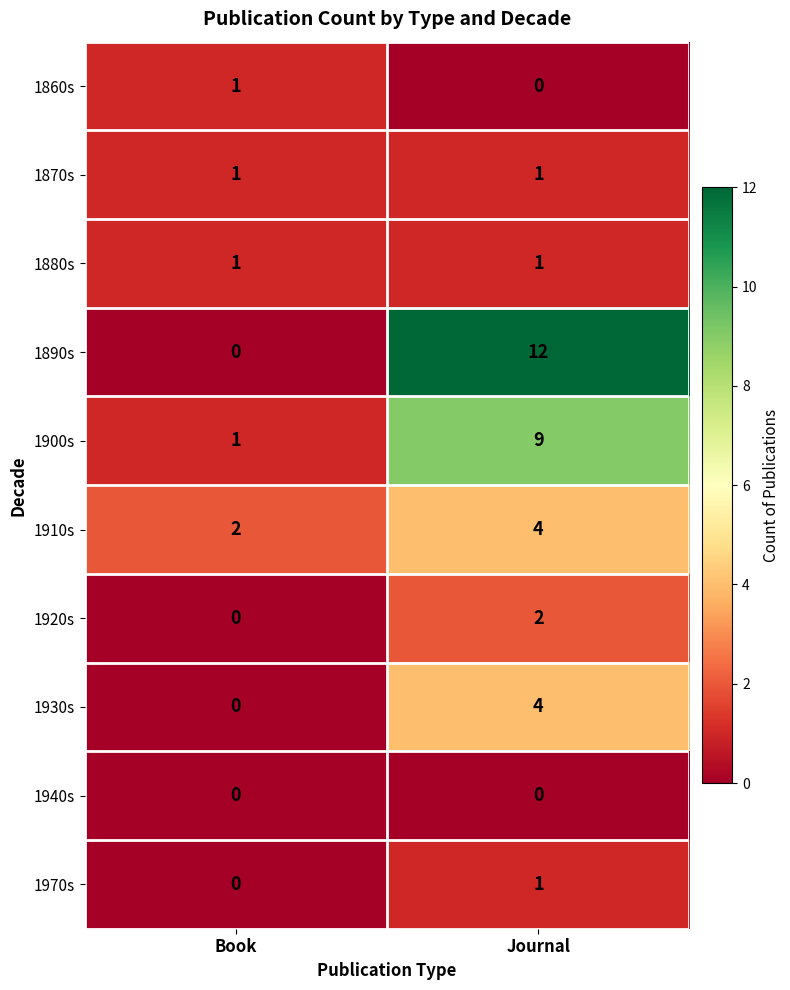

Reading left to right, what are all the values shown in this chart?

1860s: 1	0
1870s: 1	1
1880s: 1	1
1890s: 0	12
1900s: 1	9
1910s: 2	4
1920s: 0	2
1930s: 0	4
1940s: 0	0
1970s: 0	1